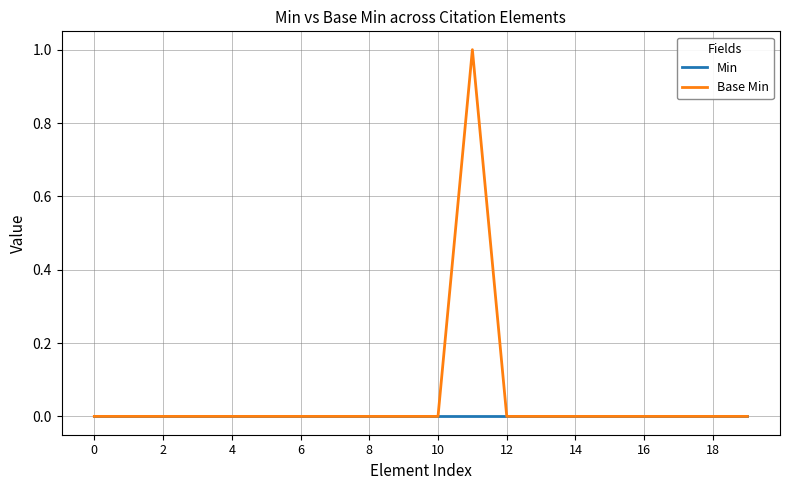

Reading left to right, extract all data points from this chart.

Min: 0	0	0	0	0	0	0	0	0	0	0	0	0	0	0	0	0	0	0	0
Base Min: 0	0	0	0	0	0	0	0	0	0	0	1	0	0	0	0	0	0	0	0